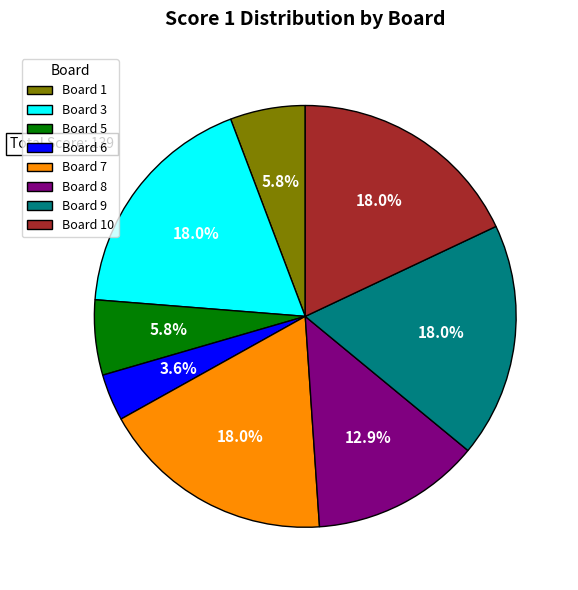

Count the number of slices in the pie.

8